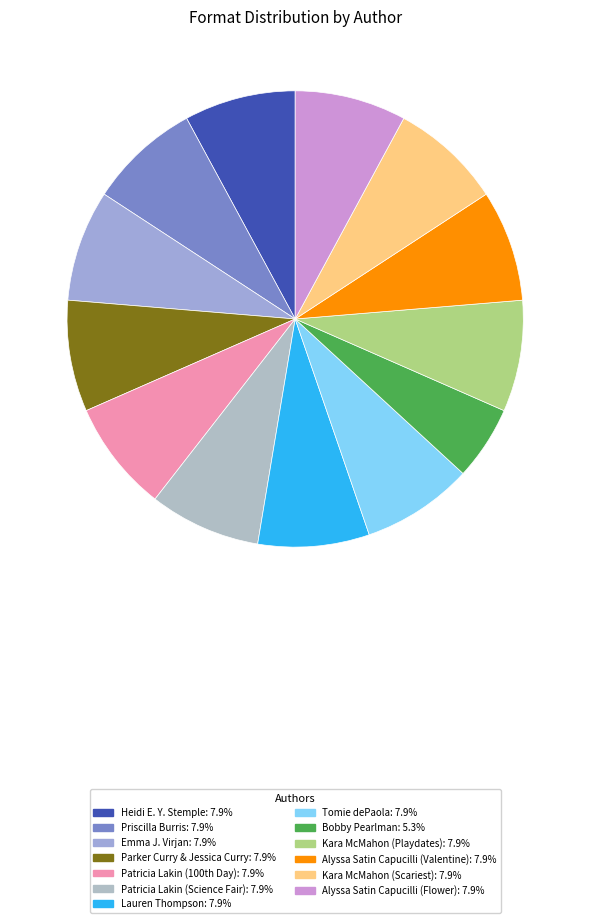

Is it true that Heidi E. Y. Stemple is 8% of the pie?

True